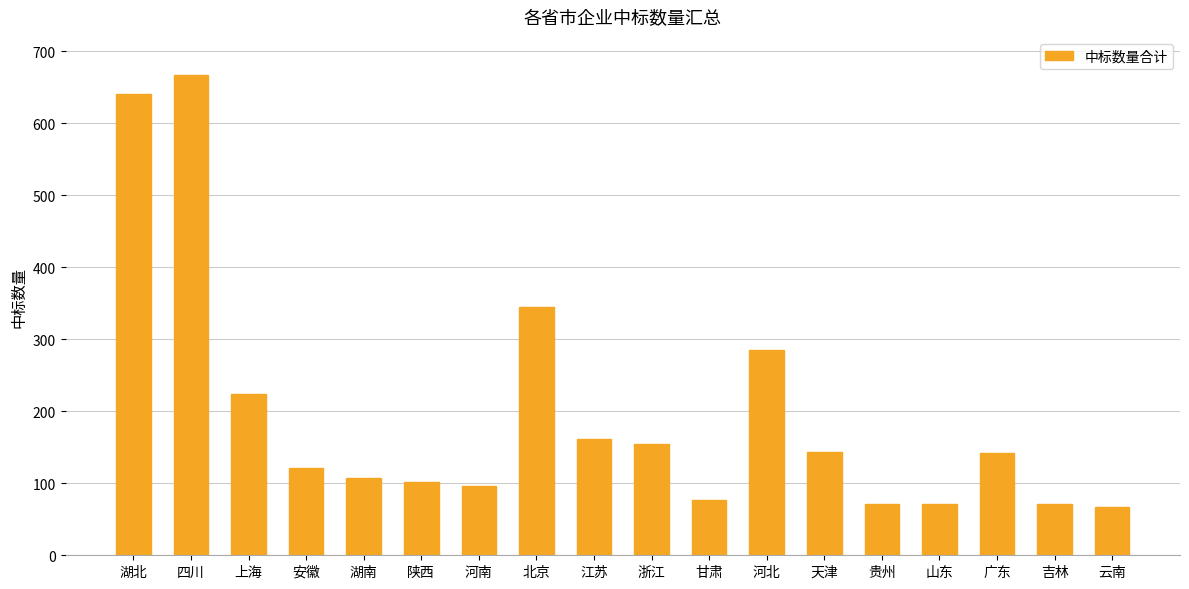

At which category does the chart reach its peak across all series?

四川